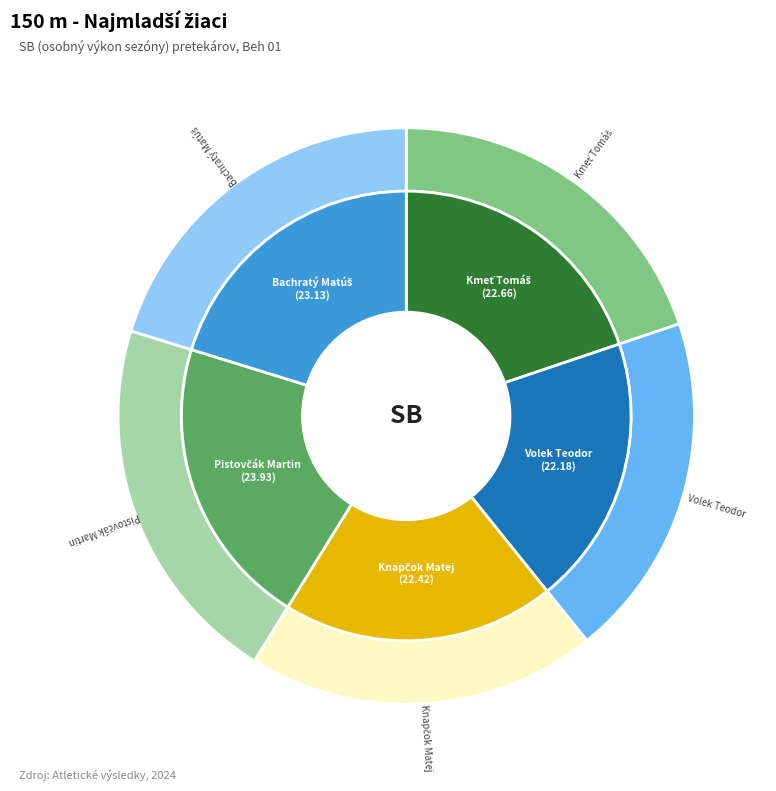

Does Kmeť Tomáš represent more than half of the total?

No